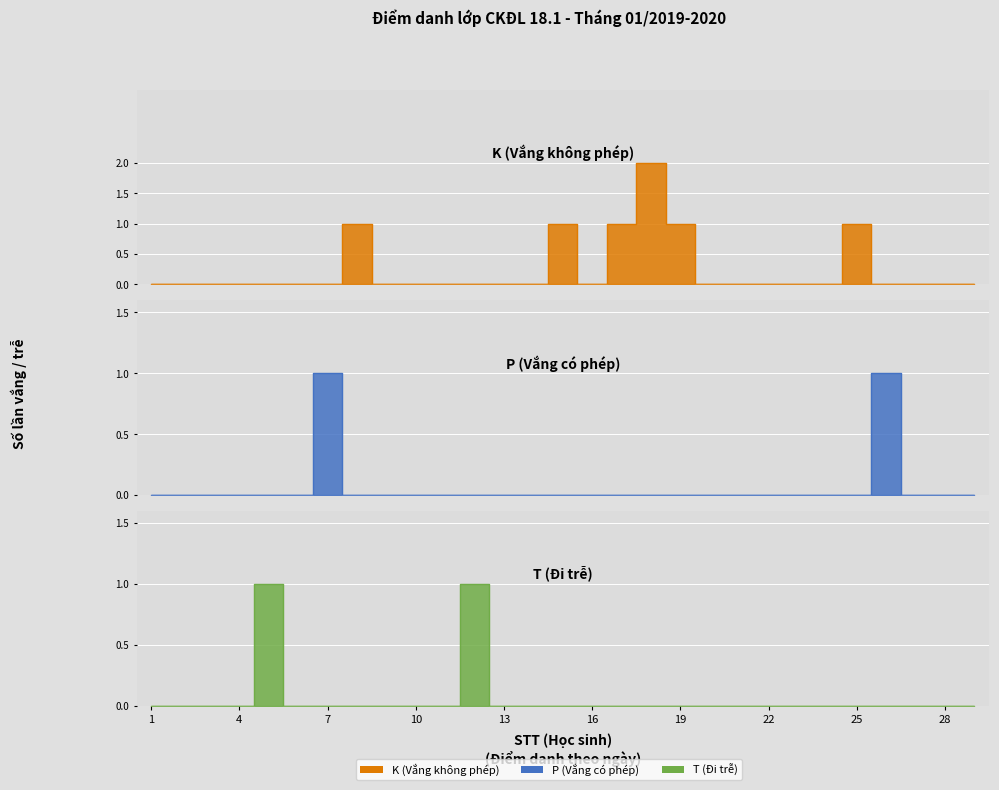

In P (Vắng có phép), how many points are higher than both neighbors (excluding endpoints)?

2